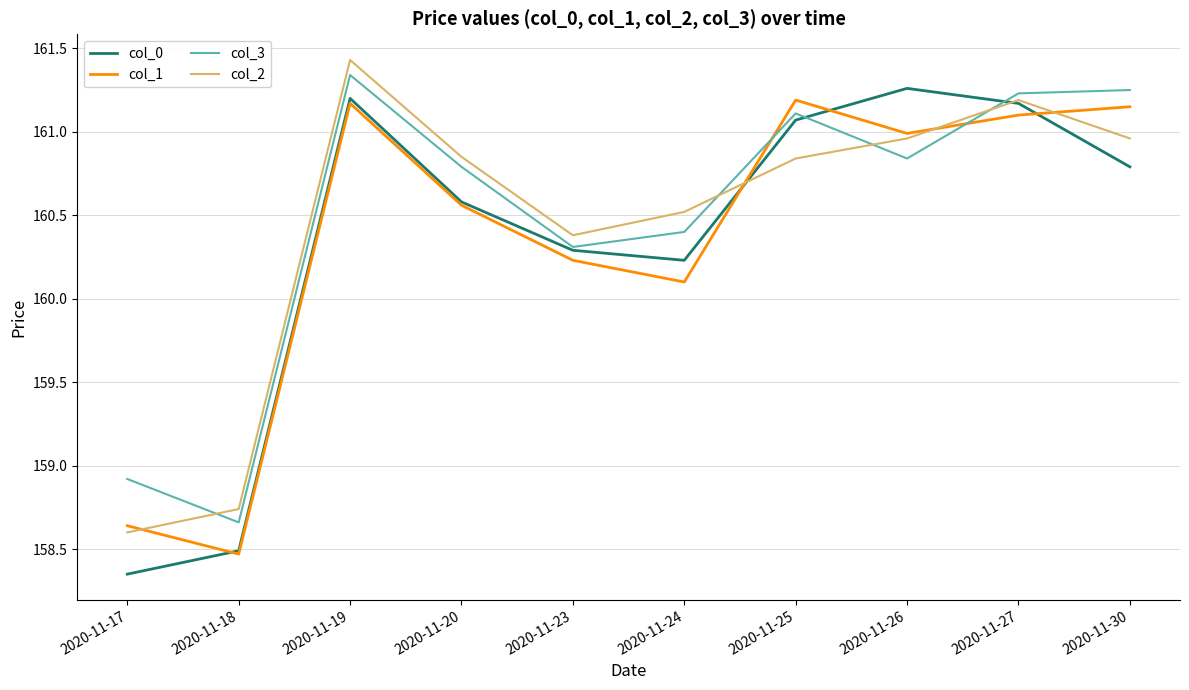

What is the maximum value shown in the chart?

161.4